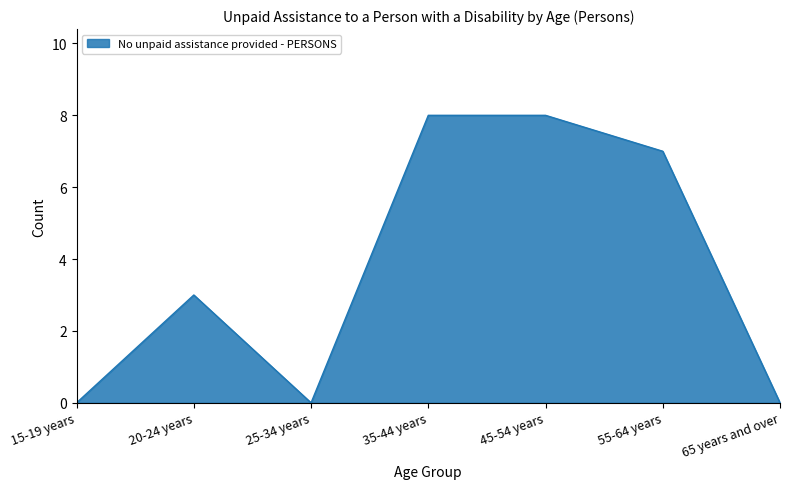

Reading left to right, what are all the values shown in this chart?

0	3	0	8	8	7	0